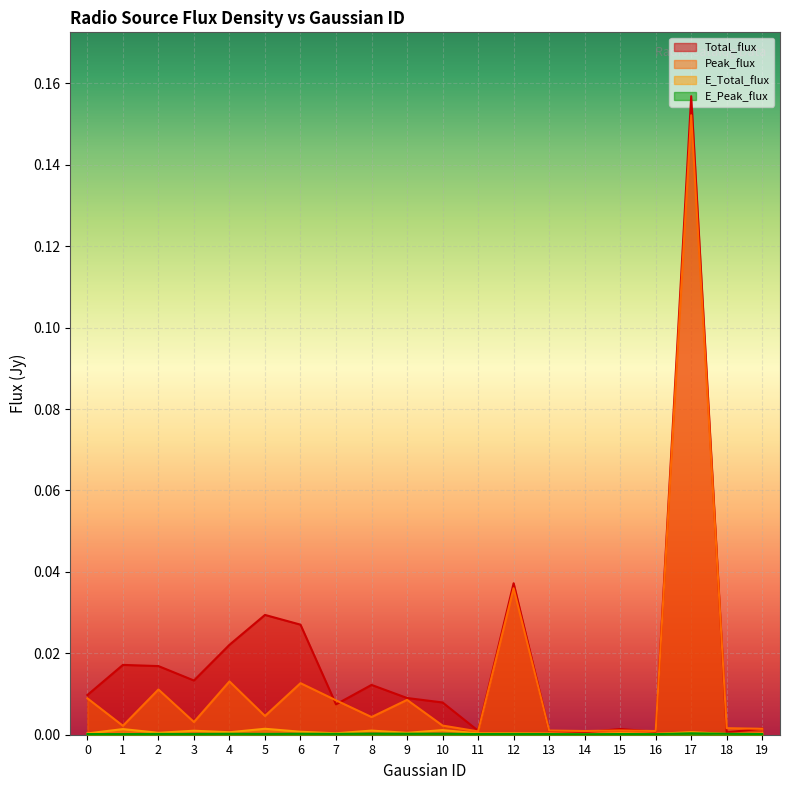

The E_Total_flux series shows 0.0 at 16. True or false?

True